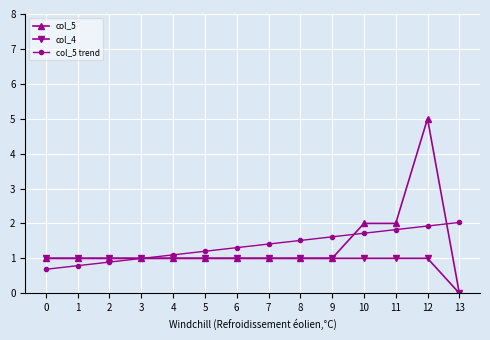

How many intersections are there between col_4 and col_5 trend?

1